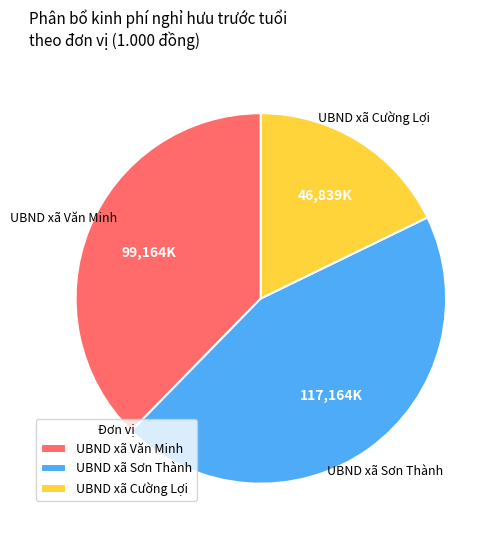

Rank the categories by value from highest to lowest.

UBND xã Sơn Thành, UBND xã Văn Minh, UBND xã Cường Lợi